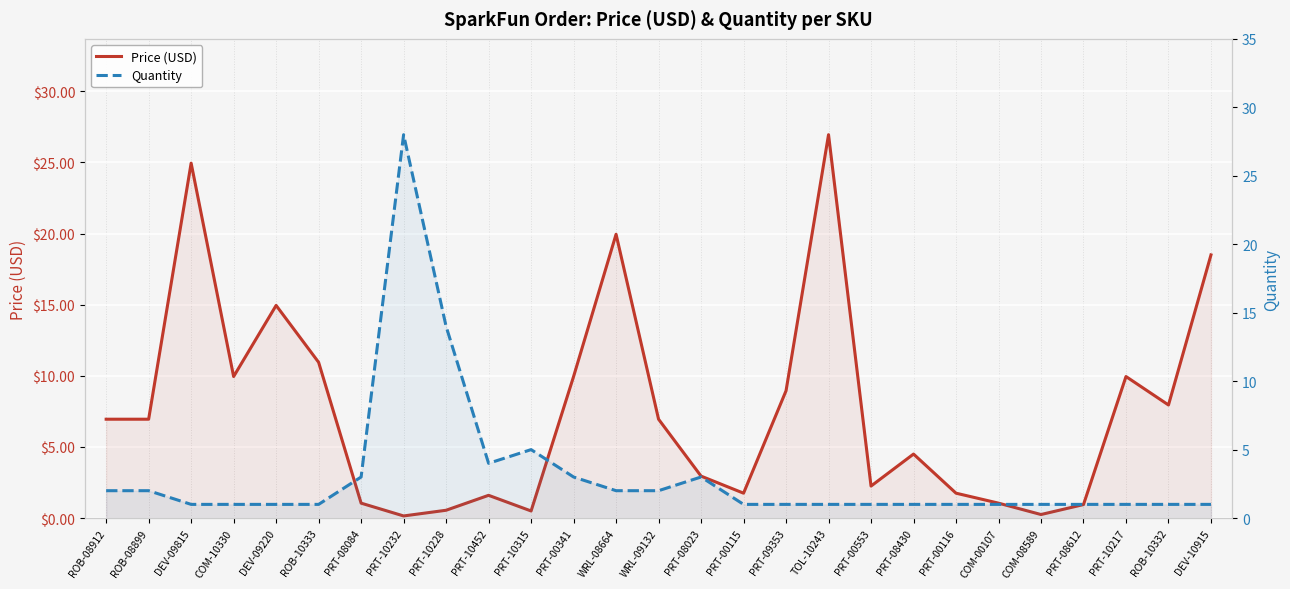

What is the difference between the maximum and minimum values in the Price (USD) series?

26.8